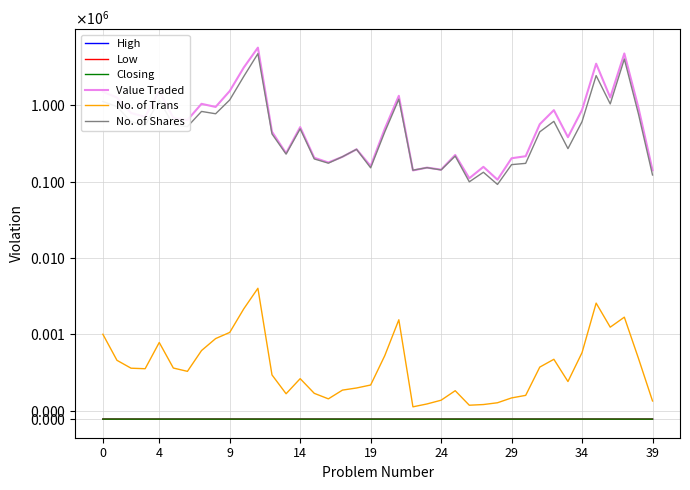

What are all the series names shown in the legend?

High, Low, Closing, Value Traded, No. of Trans, No. of Shares